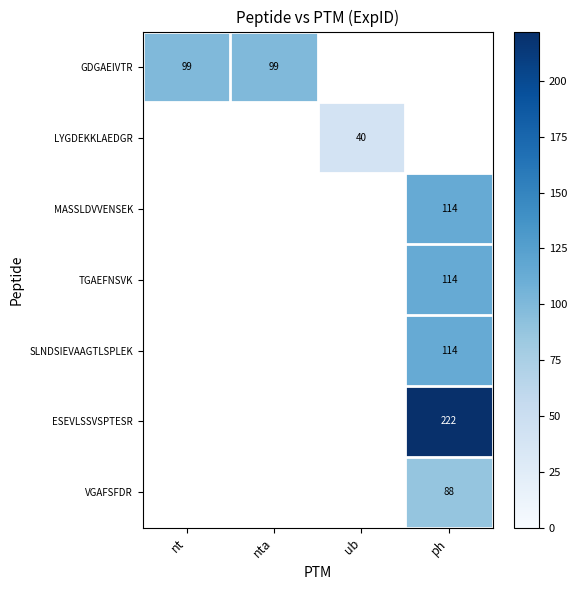

True or false: VGAFSFDR has a value of 130 at ph.

False